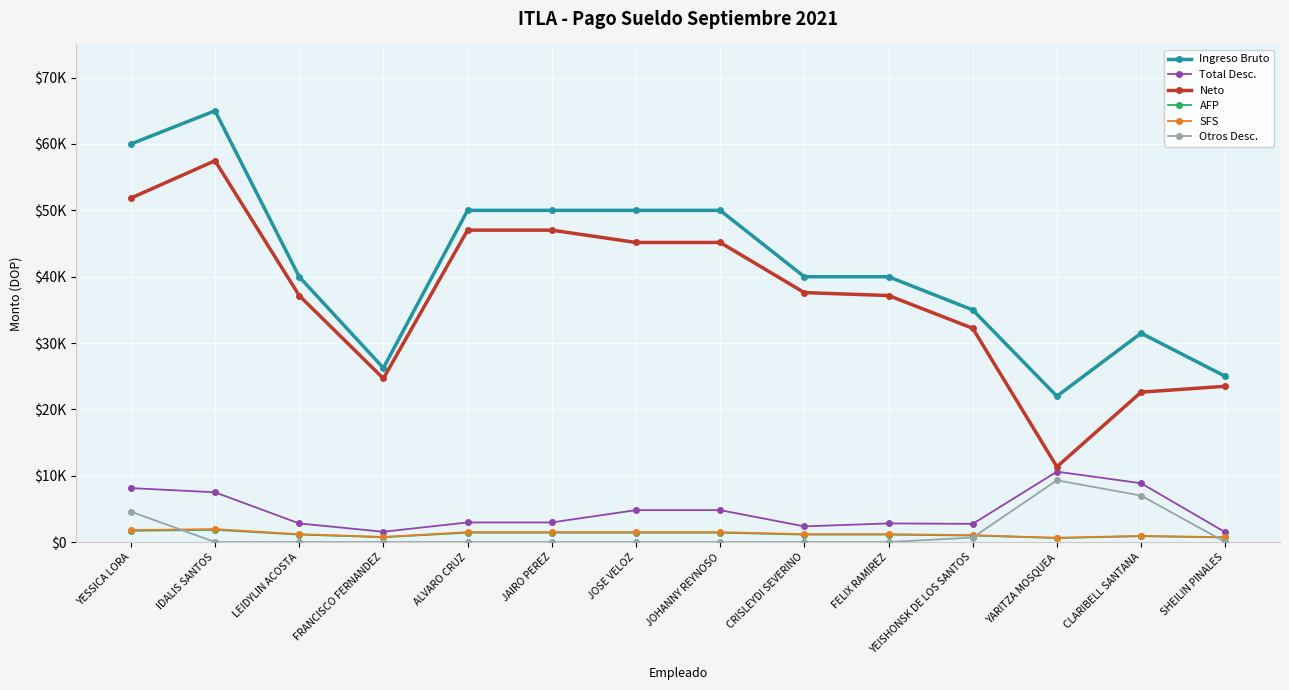

Is this an area chart (filled region under the line)?

No